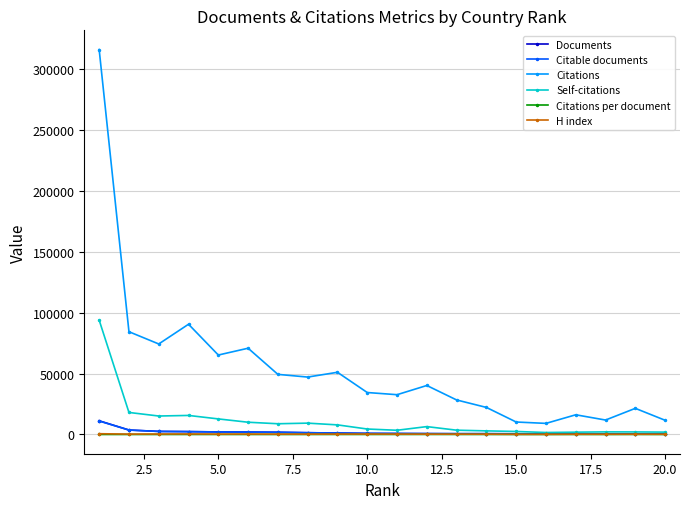

In Citations, how many points are lower than both neighbors (excluding endpoints)?

6